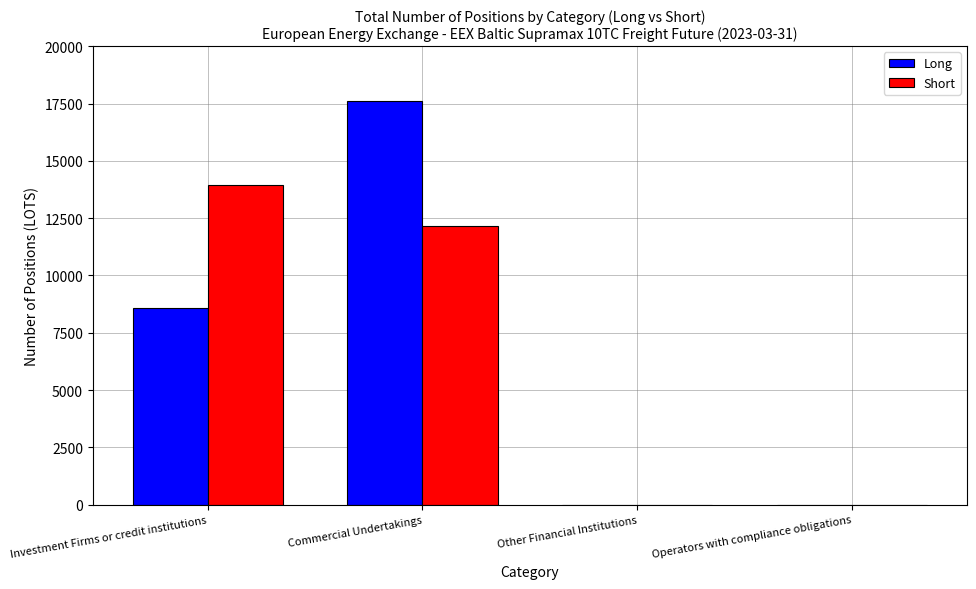

What is the difference between the Long values at Commercial Undertakings and Operators with compliance obligations?

17590.4